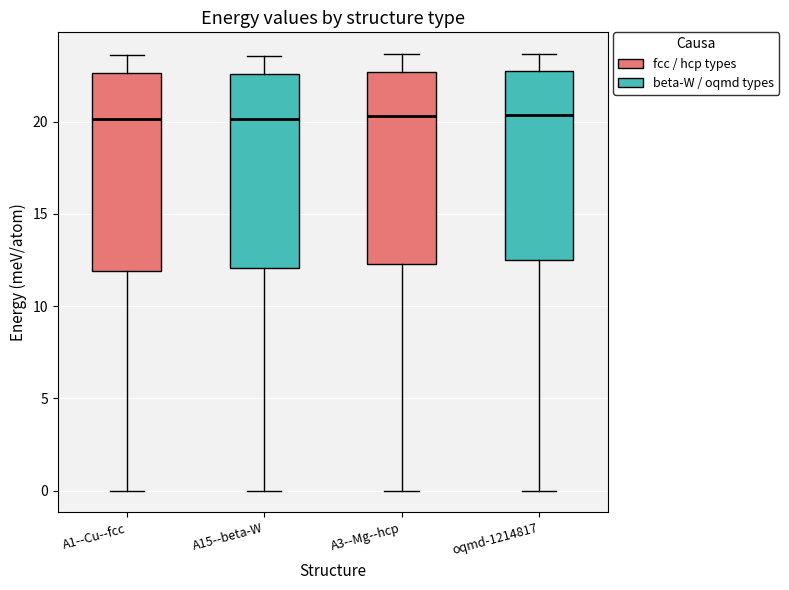

Reading left to right, transcribe this box plot: for each box, give where its median line is, the range the box spans, and where its two whiskers end, as read against the y-axis. The values are not printed on the chart, so give them approximately, as read against the axis.

A1--Cu--fcc: median 20.0, box 12.0 to 22.5, whiskers 0.0 to 23.5
A15--beta-W: median 20.0, box 12.0 to 22.5, whiskers 0.0 to 23.5
A3--Mg--hcp: median 20.5, box 12.5 to 22.5, whiskers 0.0 to 23.5
oqmd-1214817: median 20.5, box 12.5 to 22.5, whiskers 0.0 to 23.5